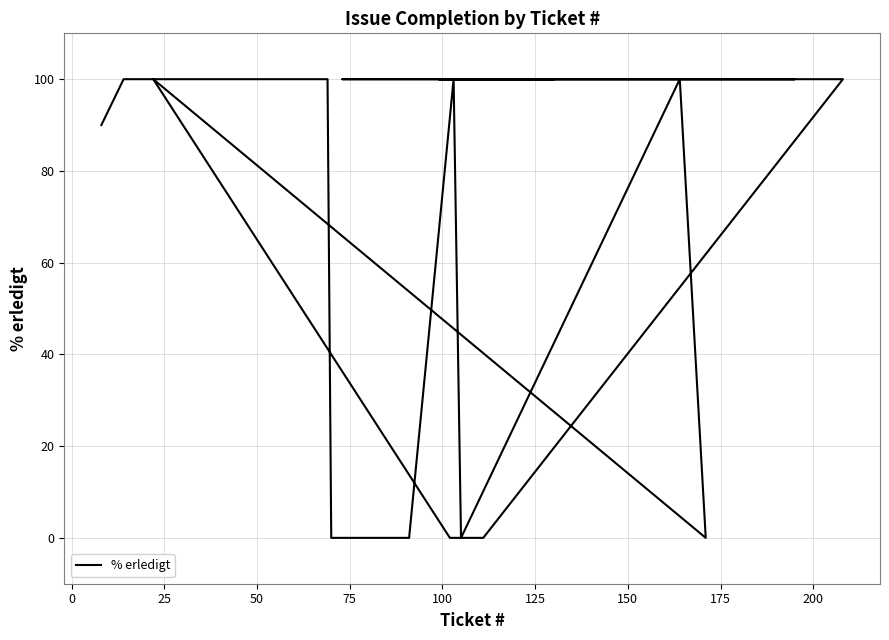

Does the chart have visible grid lines?

Yes